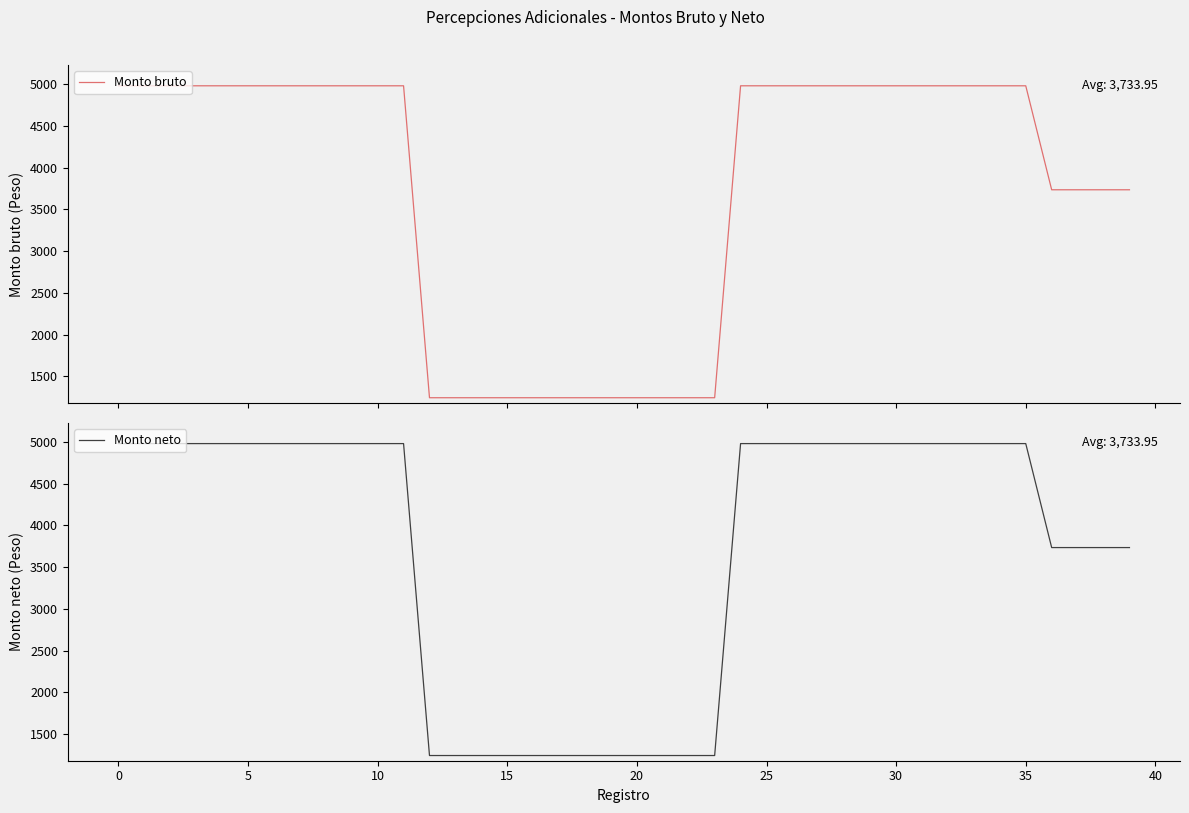

What is the maximum value for Monto bruto?

4978.6